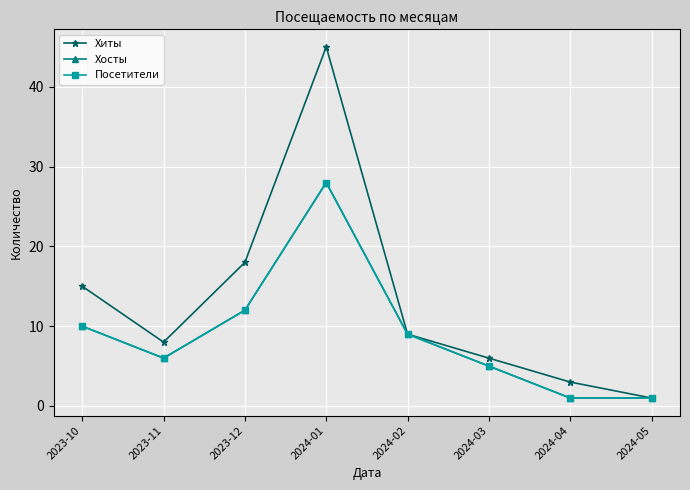

Is this an area chart (filled region under the line)?

No